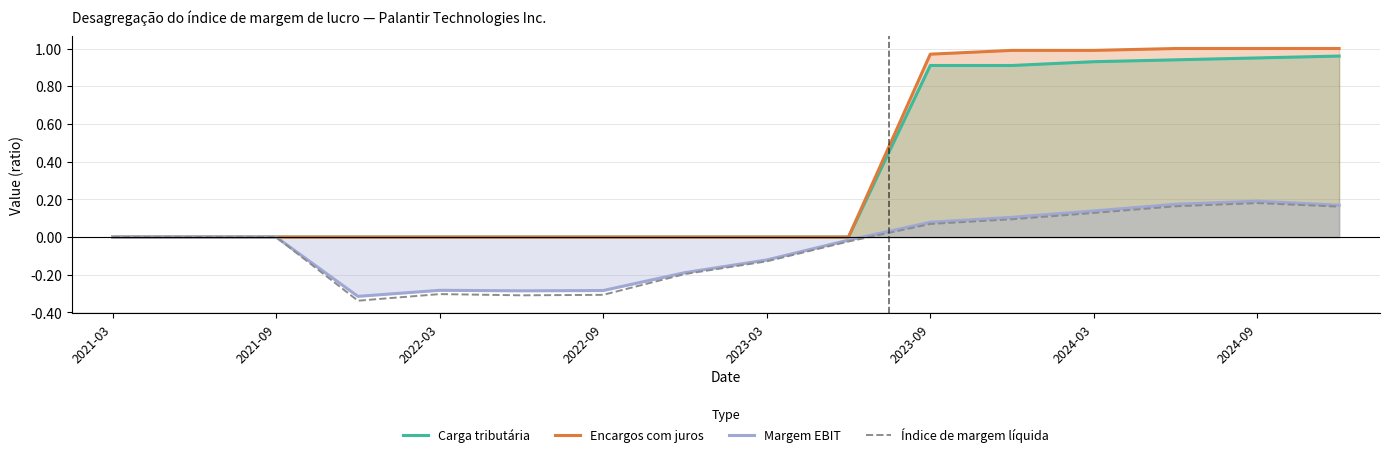

True or false: Carga tributária and Encargos com juros cross at least once.

False